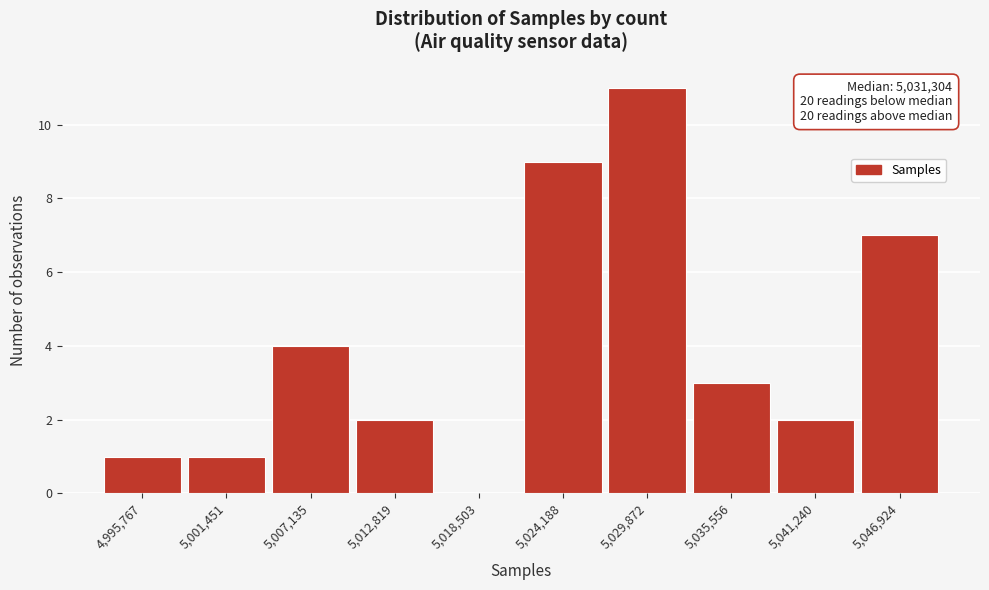

Reading left to right, list all the values displayed in this chart.

4,995,767=1	5,001,451=1	5,007,135=4	5,012,819=2	5,018,503=0	5,024,188=9	5,029,872=11	5,035,556=3	5,041,240=2	5,046,924=7